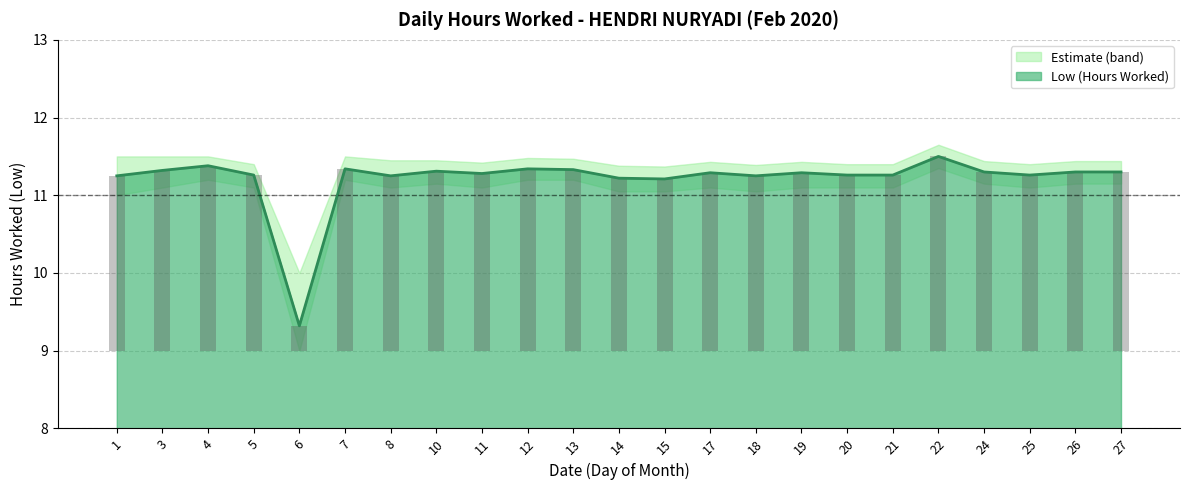

List the labels in order of value, smallest first.

6, 15, 14, 1, 8, 18, 5, 20, 21, 25, 11, 17, 19, 24, 26, 27, 10, 3, 13, 7, 12, 4, 22